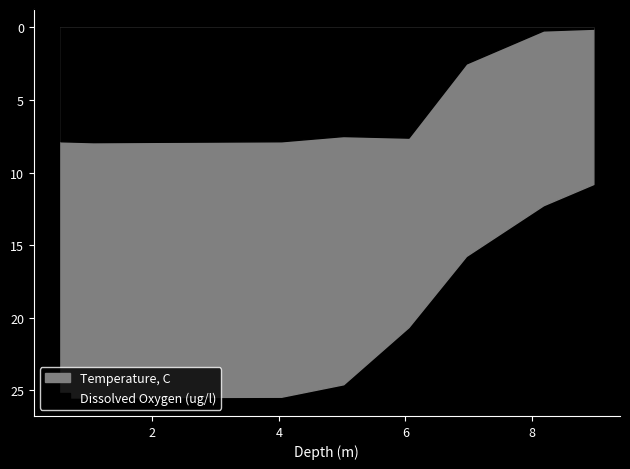

Reading left to right, list all the values displayed in this chart.

Temperature, C: 25.5	25.5	25.5	25.5	25.4	24.6	20.6	15.8	12.2	10.8
Dissolved Oxygen (ug/l): 7.8	7.9	7.9	7.9	7.8	7.5	7.6	2.5	0.2	0.1